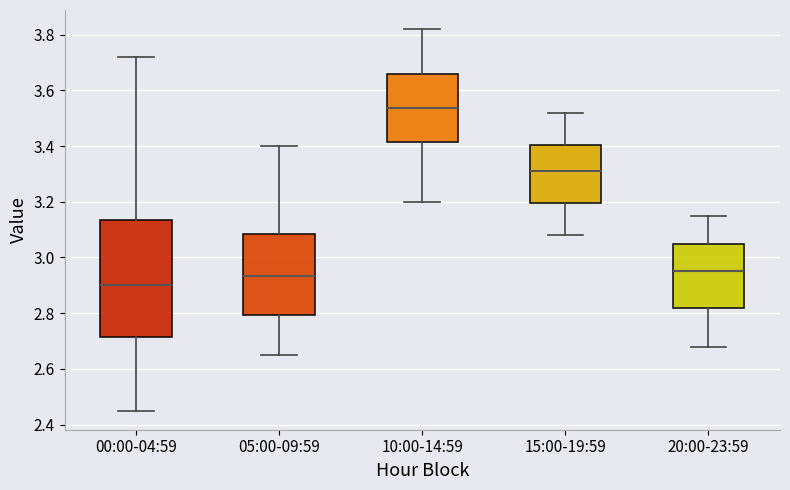

Reading left to right, read every box against the y-axis: the position of its median line, the range the box covers, and the ends of its whiskers. The values are not printed on the chart, so give them approximately, as read against the axis.

00:00-04:59: median 2.90, box 2.72 to 3.14, whiskers 2.46 to 3.72
05:00-09:59: median 2.94, box 2.80 to 3.08, whiskers 2.66 to 3.40
10:00-14:59: median 3.54, box 3.42 to 3.66, whiskers 3.20 to 3.82
15:00-19:59: median 3.32, box 3.20 to 3.40, whiskers 3.08 to 3.52
20:00-23:59: median 2.96, box 2.82 to 3.06, whiskers 2.68 to 3.16